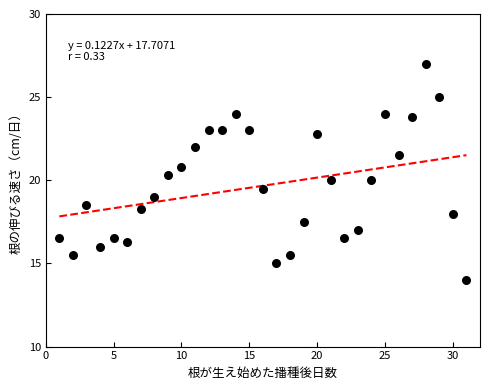

What is the range of X values (max minus min)?

30.0